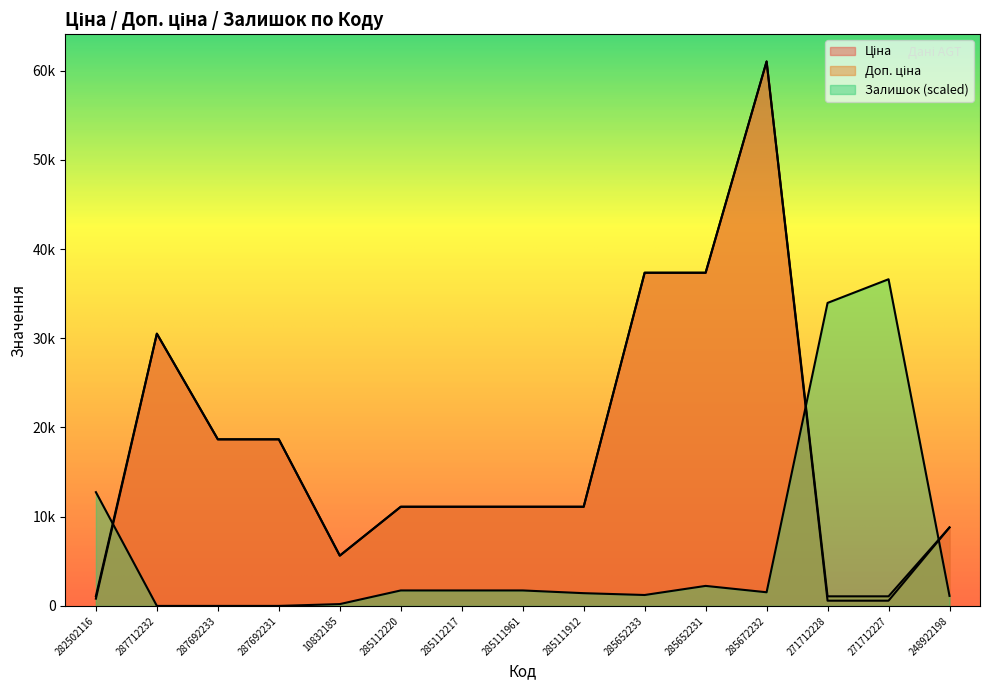

What is the value of the Залишок point at the 11th from the left?

2243.8